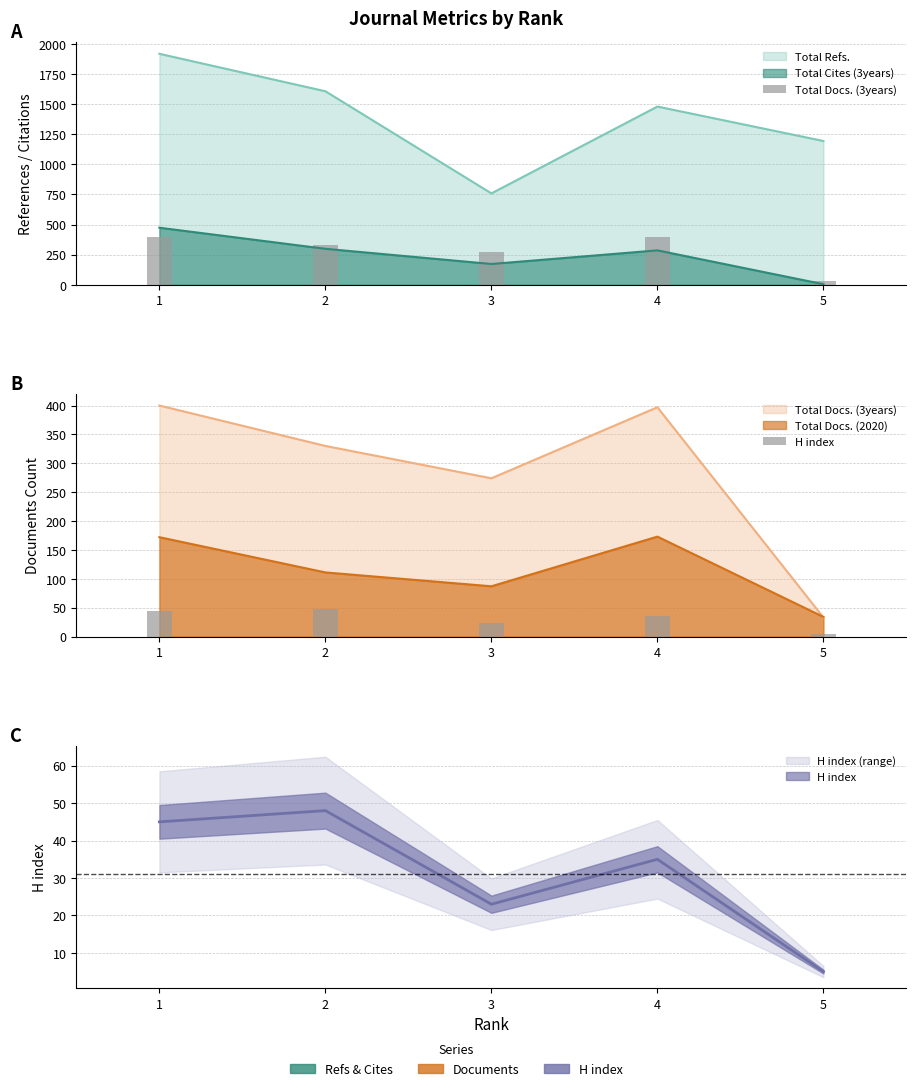

Where is Total Docs. (3years) nearest to the value 216?

3